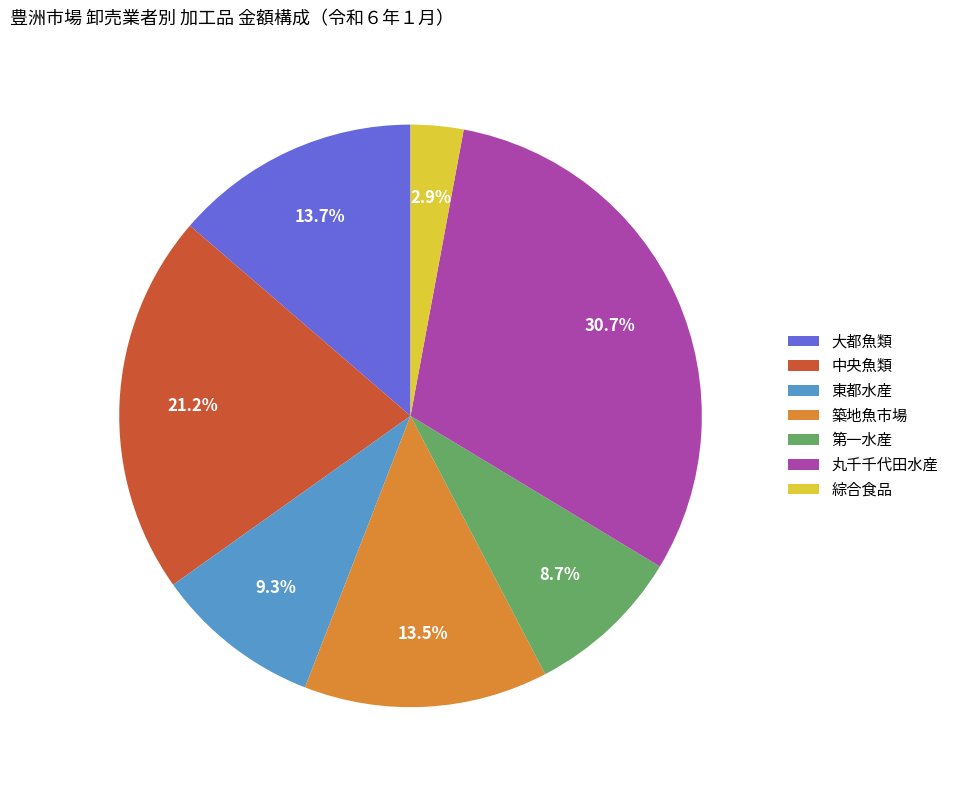

What is the largest slice in the pie chart?

丸千千代田水産